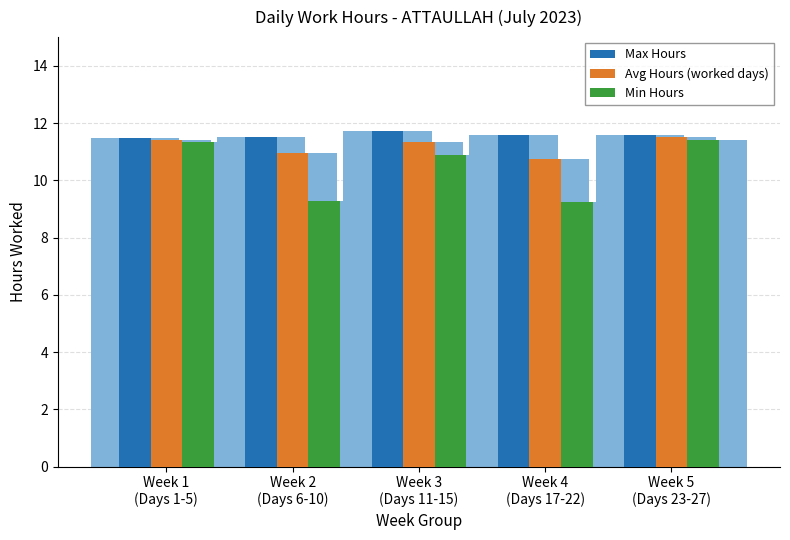

How many categories are shown in the chart?

5